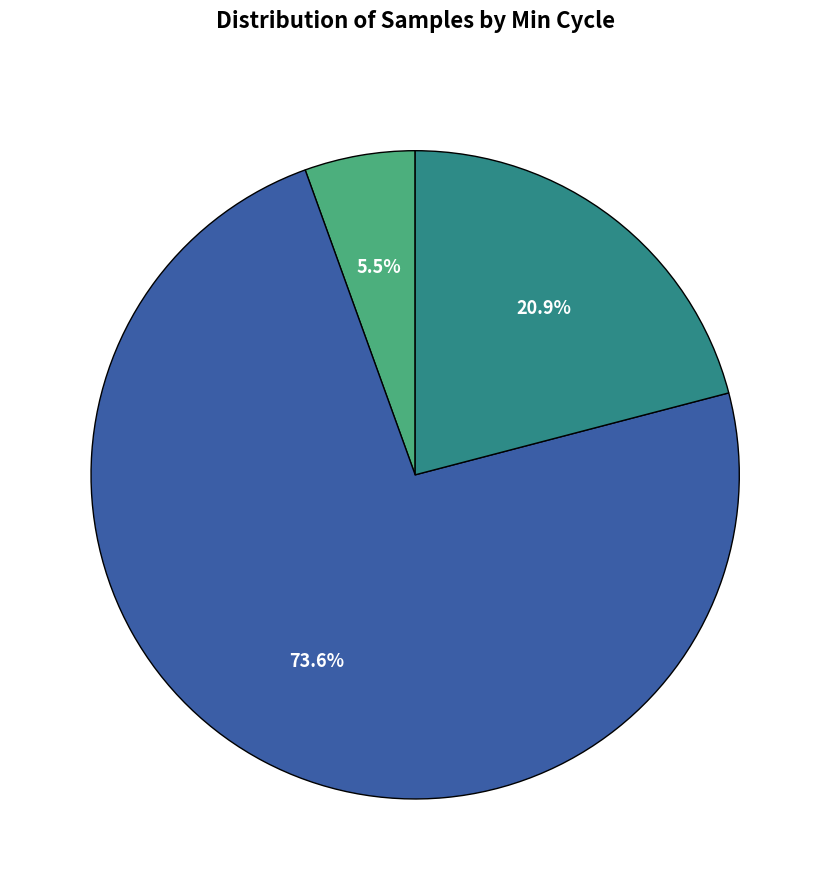

How many slices are in this pie chart?

3